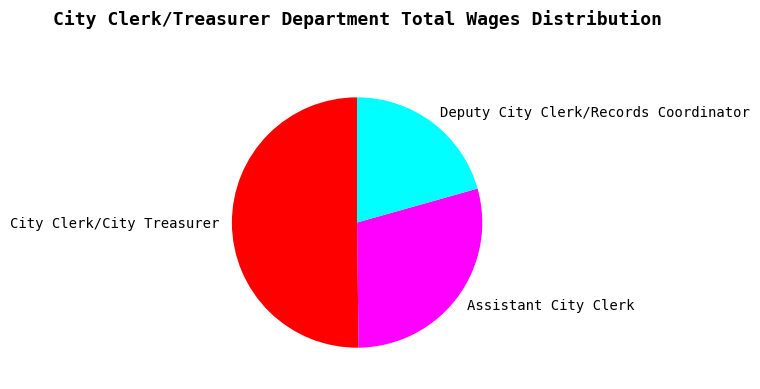

Approximately how many times larger is the value at Deputy City Clerk/Records Coordinator compared to City Clerk/City Treasurer?

0.4